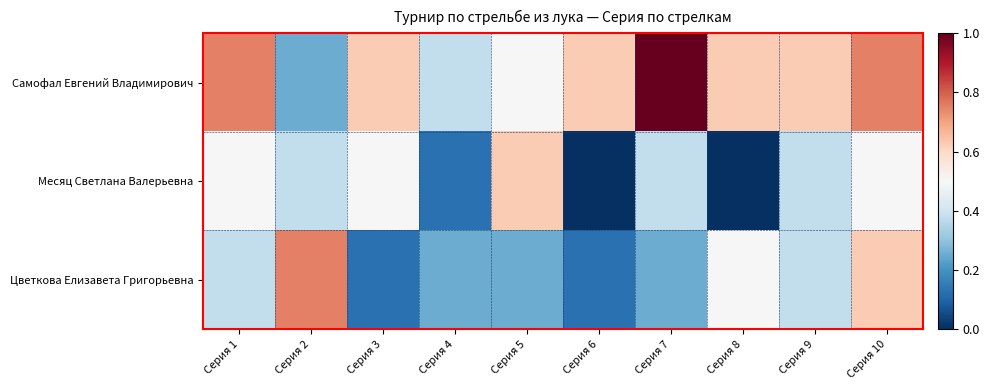

Reading right to left, list all the values displayed in this chart.

Самофал Евгений Владимирович: Серия 10=0.8	Серия 9=0.6	Серия 8=0.6	Серия 7=1.0	Серия 6=0.6	Серия 5=0.5	Серия 4=0.4	Серия 3=0.6	Серия 2=0.2	Серия 1=0.8
Месяц Светлана Валерьевна: Серия 10=0.5	Серия 9=0.4	Серия 8=0.0	Серия 7=0.4	Серия 6=0.0	Серия 5=0.6	Серия 4=0.1	Серия 3=0.5	Серия 2=0.4	Серия 1=0.5
Цветкова Елизавета Григорьевна: Серия 10=0.6	Серия 9=0.4	Серия 8=0.5	Серия 7=0.2	Серия 6=0.1	Серия 5=0.2	Серия 4=0.2	Серия 3=0.1	Серия 2=0.8	Серия 1=0.4